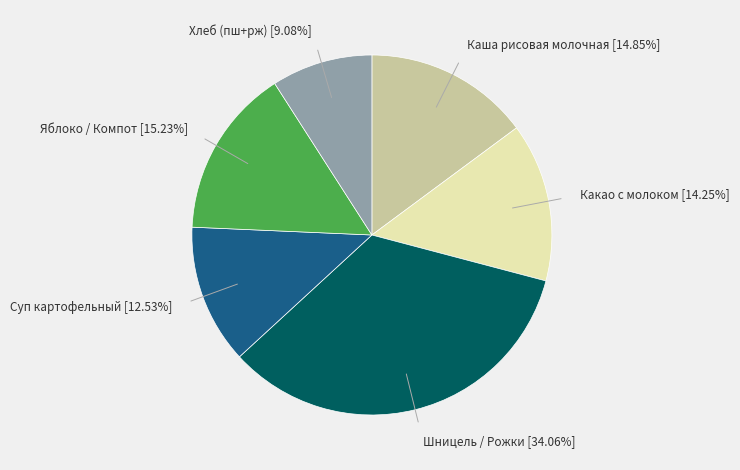

How many segments does this pie chart have?

6